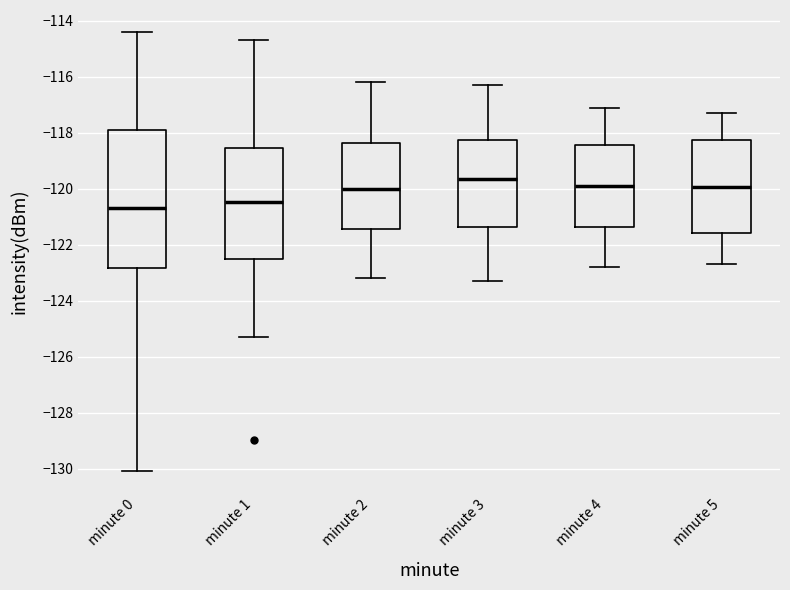

Where is the lower edge of the box for minute 4 on the y-axis? The values are not printed on the chart, so give them approximately, as read against the axis.

-121.4